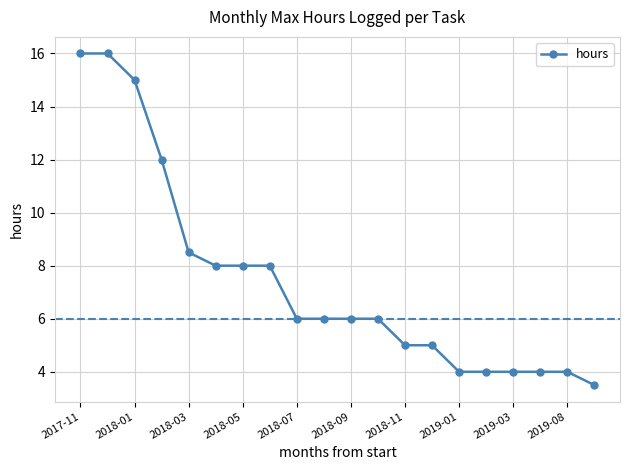

Does the chart have visible grid lines?

Yes